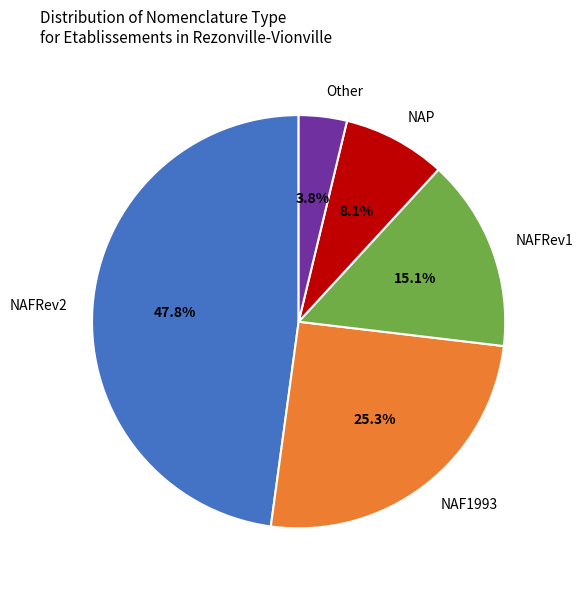

Does NAFRev2 account for over 50% of the chart?

No